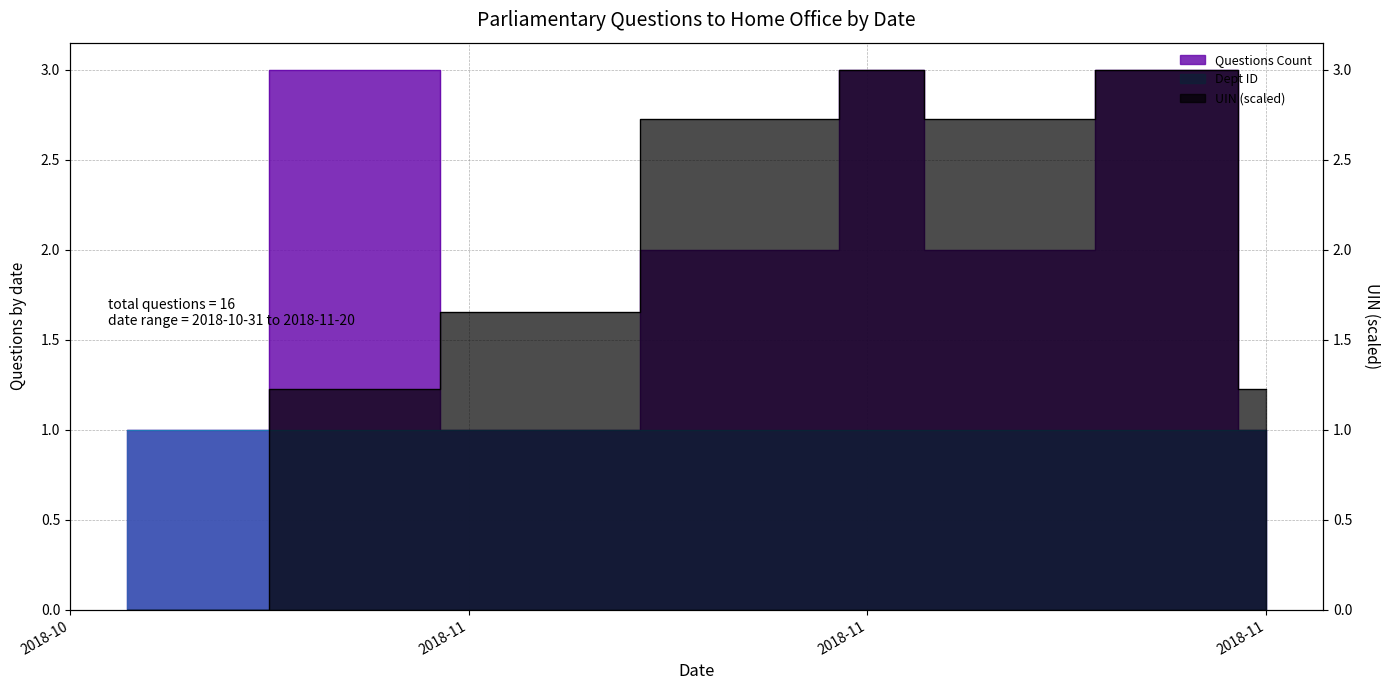

The value of UIN (normalized) at 2018-11 is 3.0. True or false?

False